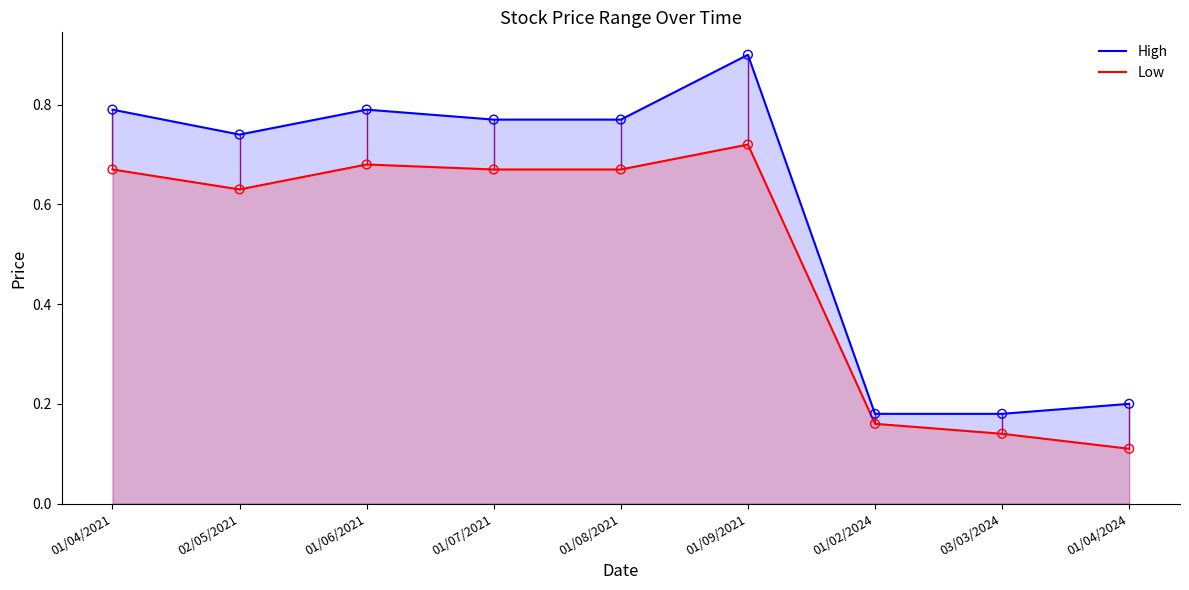

Is the value of Low at 01/07/2021 greater than the value of High at 01/07/2021?

No